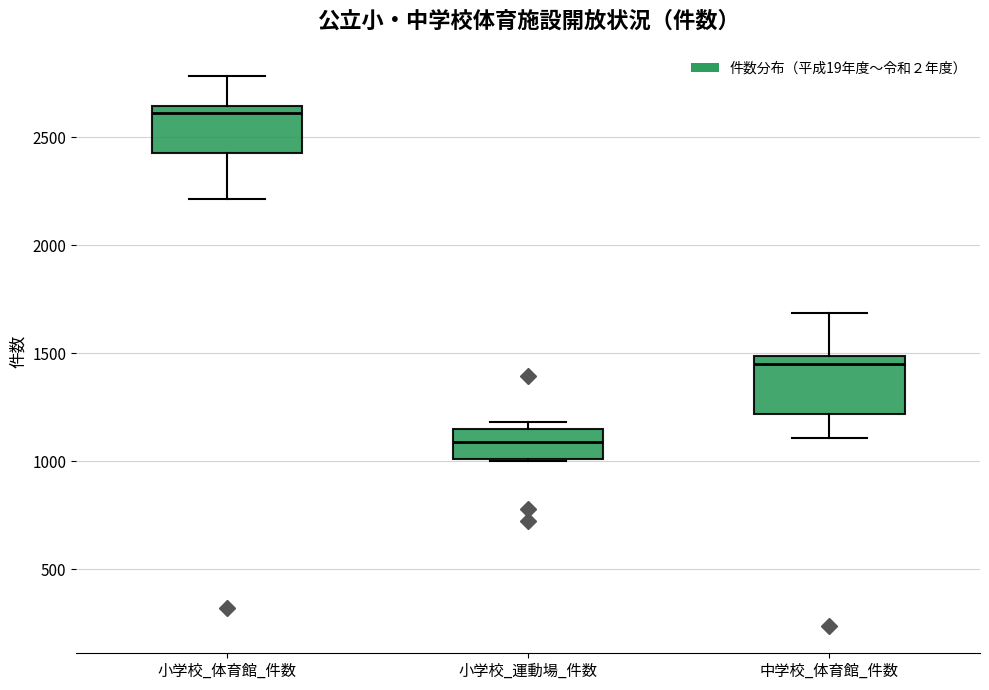

Where does the median line of the box for 小学校_体育館_件数 sit on the y-axis? The values are not printed on the chart, so give them approximately, as read against the axis.

2600